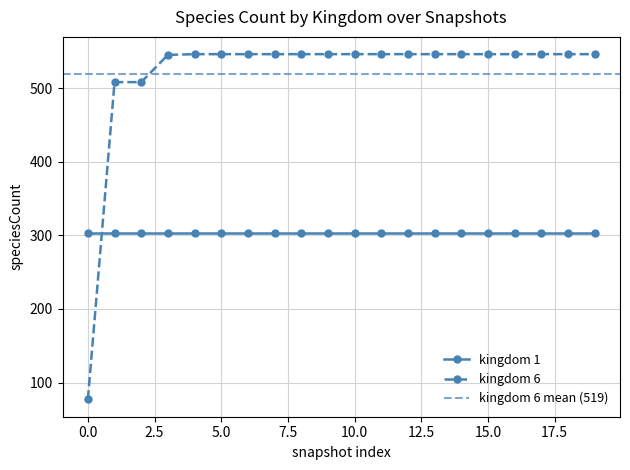

Is the value of kingdom 6 at 5.0 greater than the value of kingdom 1 at 0.0?

Yes